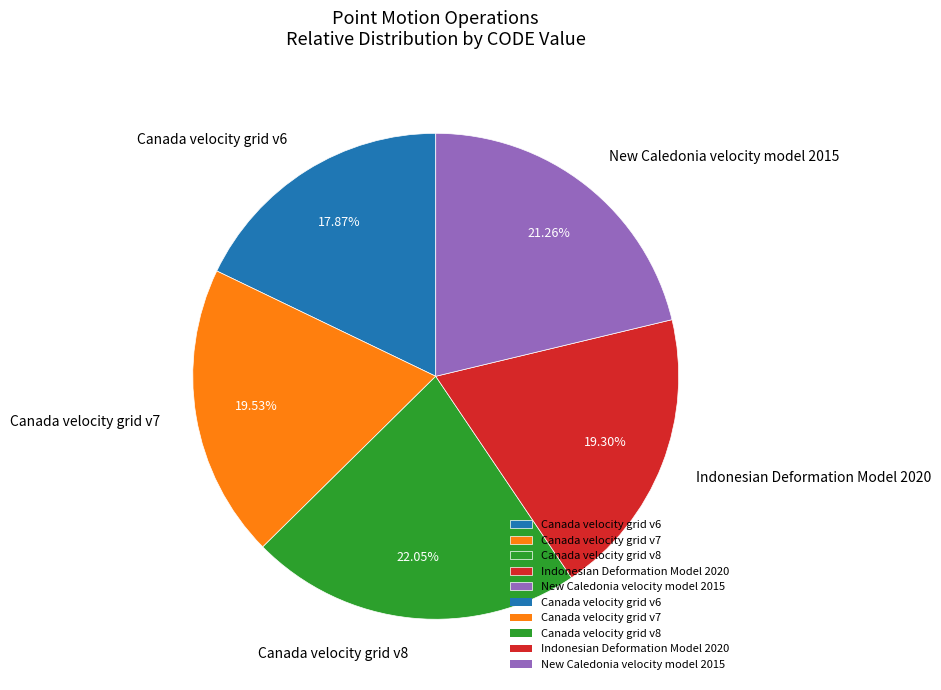

To the nearest percent, what portion does Indonesian Deformation Model 2020 represent?

19%